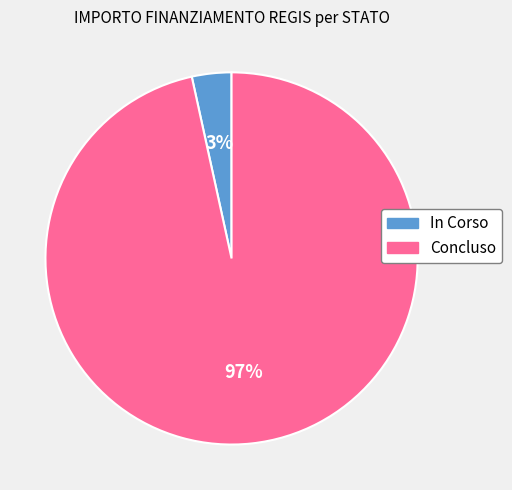

Is the sum of In Corso and Concluso greater than half?

Yes